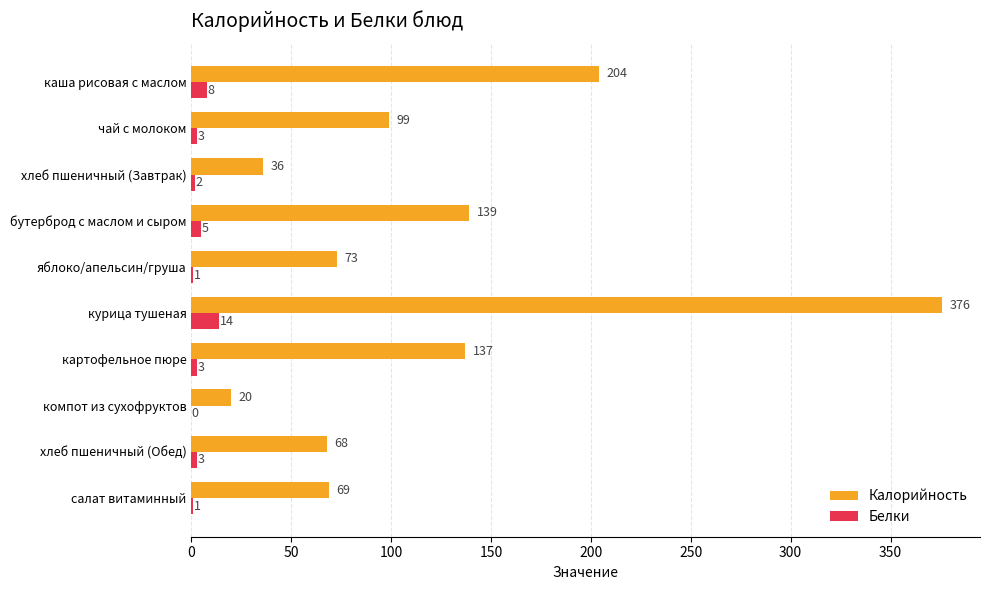

How many data points does each series have?

10